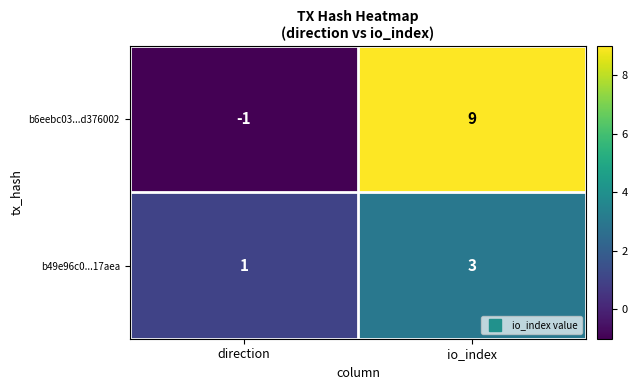

At which category does the chart reach its minimum across all series?

direction